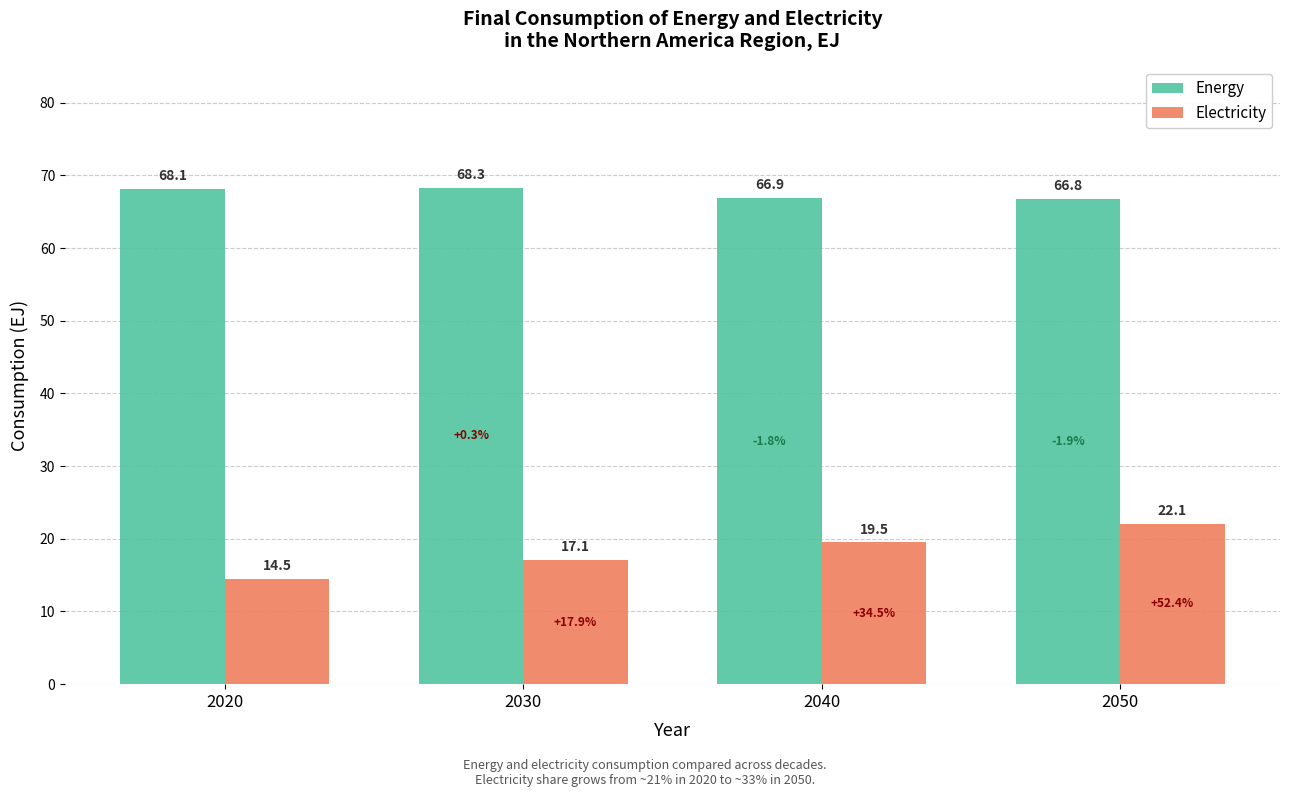

Between 2020 and 2050, which series saw the biggest shift?

Electricity